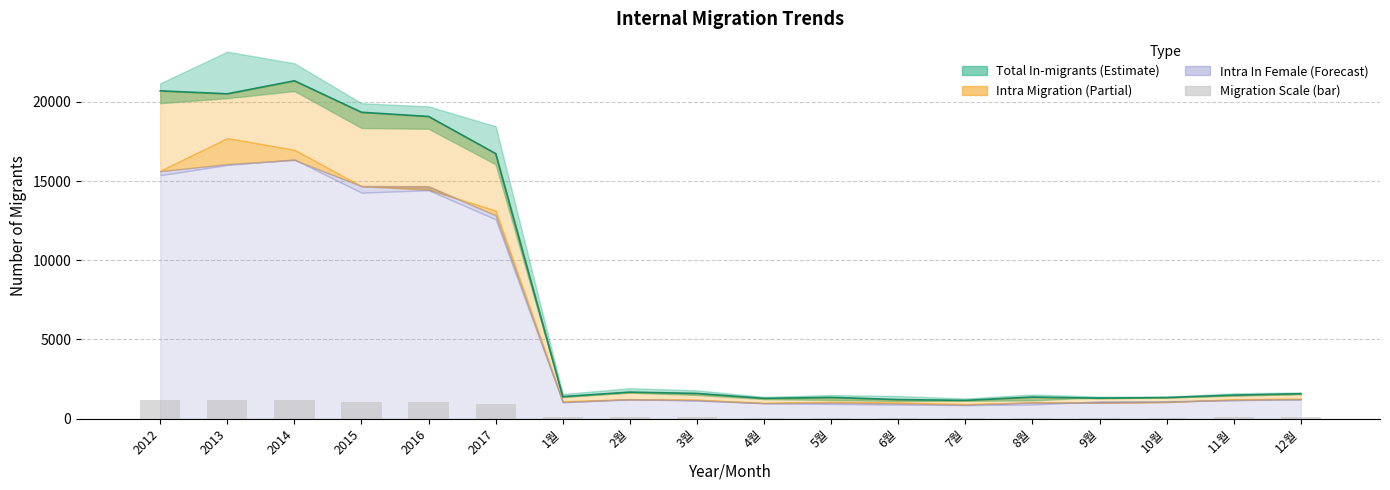

Reading right to left, extract all data points from this chart.

Total In-migrants Male (line): 1577.0	1489.0	1338.0	1297.0	1367.0	1159.0	1206.0	1346.0	1285.0	1594.0	1679.0	1393.0	16730.0	19072.0	19337.0	21324.0	20503.0	20689.0
Migration Scale (scaled): 89.3	84.0	76.8	75.9	72.1	65.4	66.4	72.3	72.1	88.4	94.9	79.0	936.6	1067.7	1076.7	1200.1	1163.7	1160.0